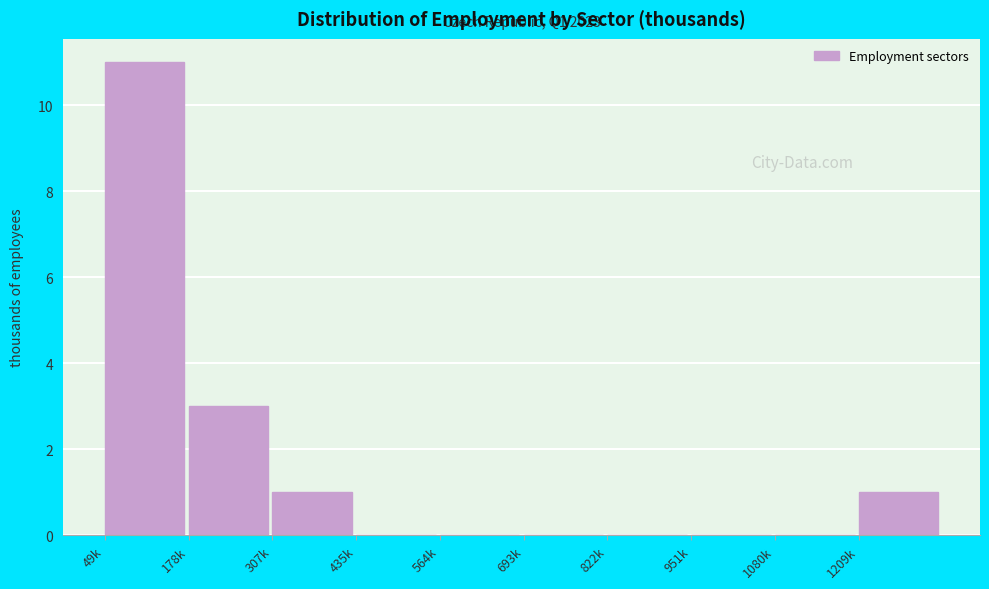

Reading left to right, transcribe all the data shown in this chart.

49k=11	178k=3	307k=1	435k=0	564k=0	693k=0	822k=0	951k=0	1080k=0	1209k=1